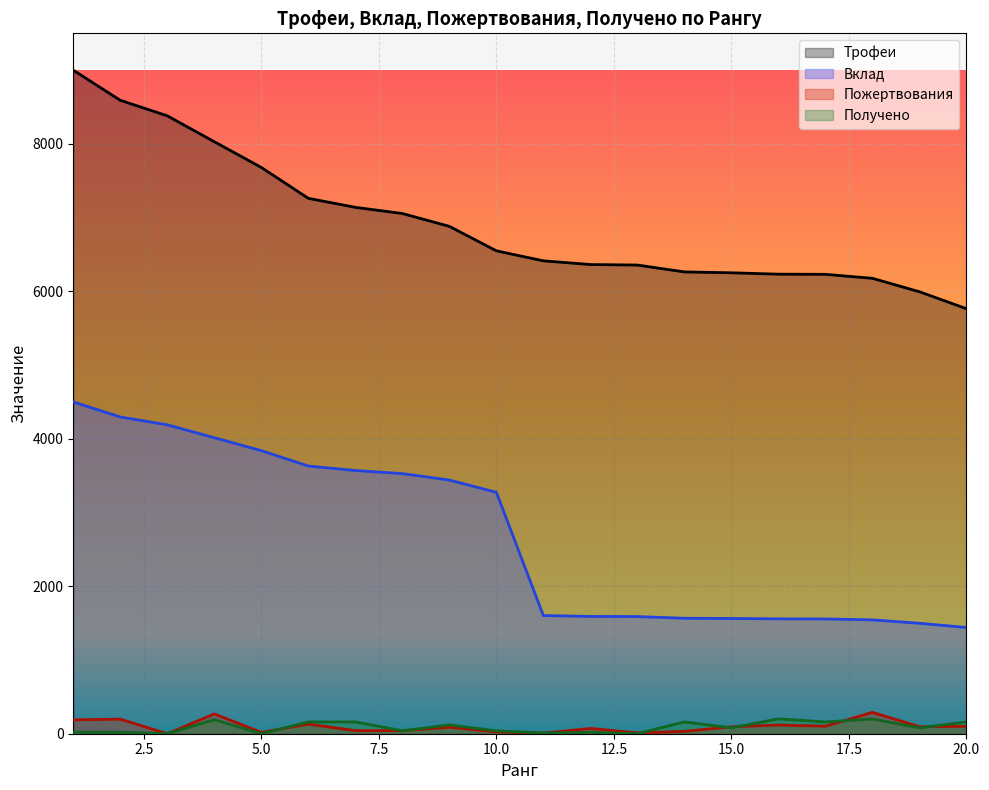

True or false: Получено and Вклад cross at least once.

False